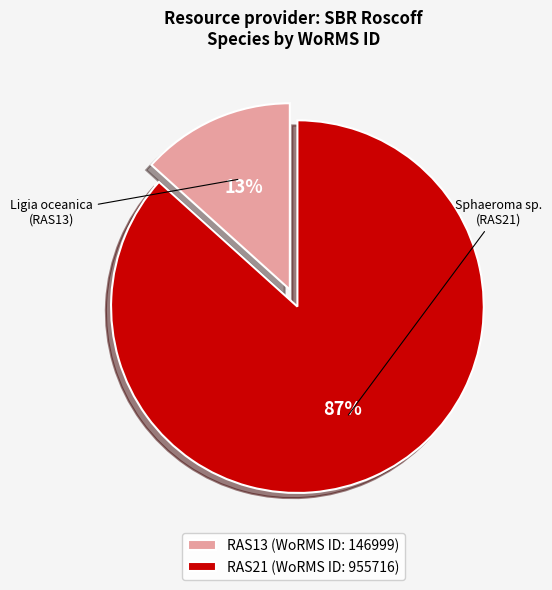

To the nearest percent, what is the combined percentage of RAS21 and RAS13?

100%